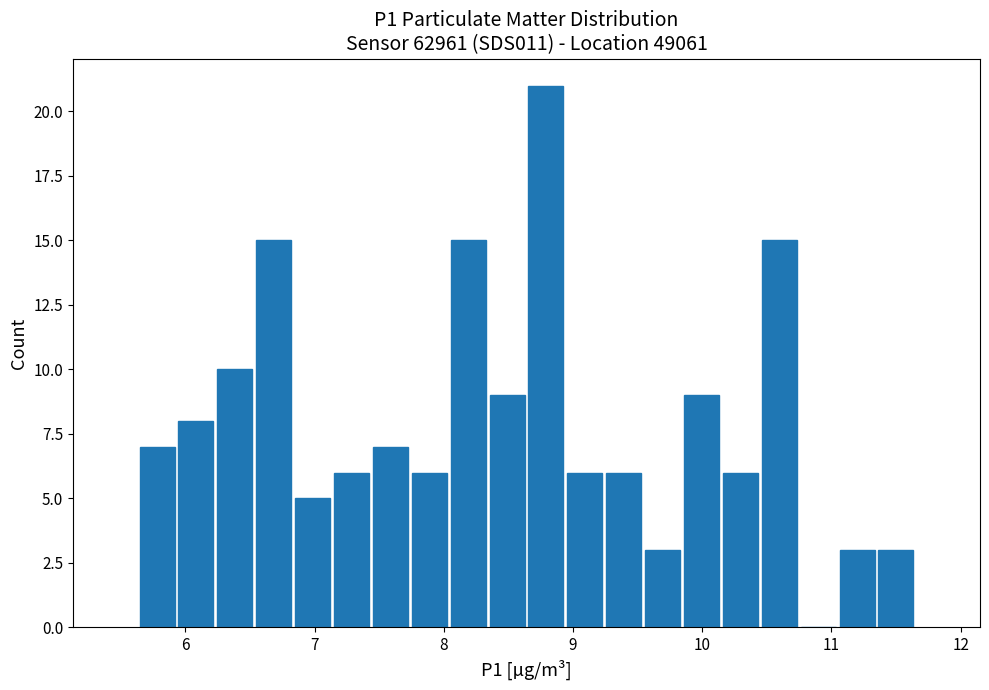

Around what value on the x-axis is the tallest bar? Give the approximate position of its centre, as read against the axis.

8.8